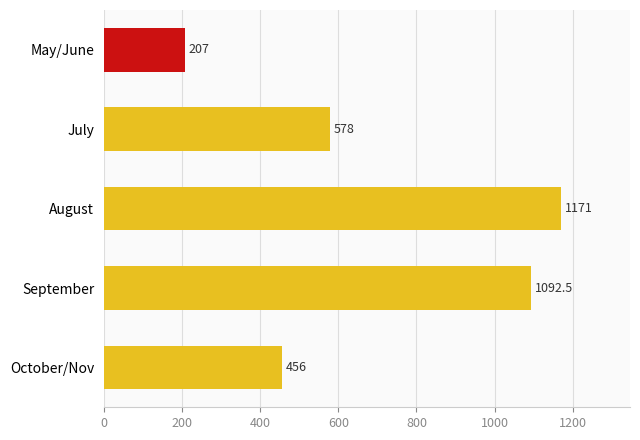

What is the minimum value shown in the chart?

207.0